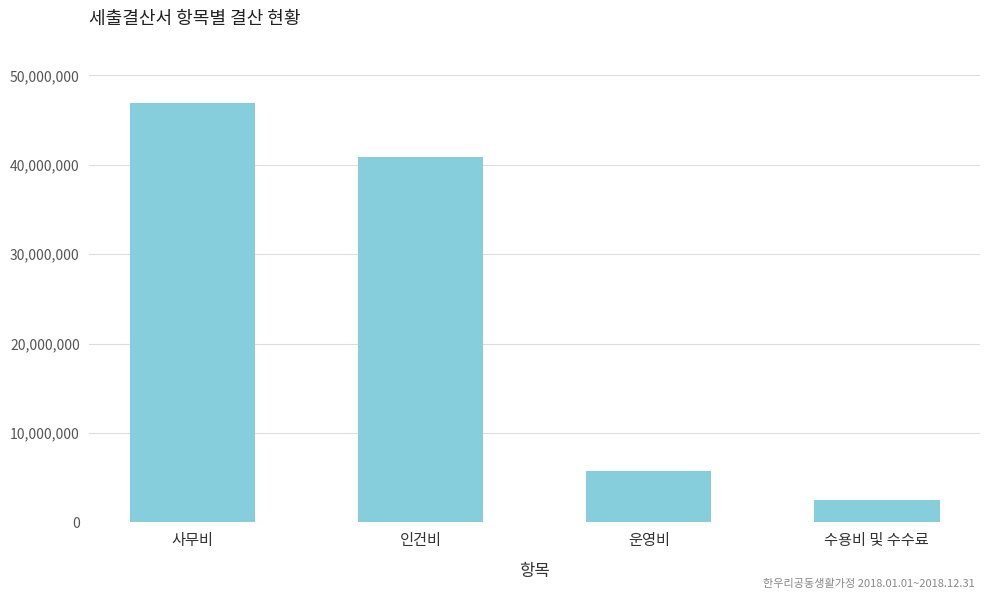

List the labels in order of value, smallest first.

수용비 및 수수료, 운영비, 인건비, 사무비